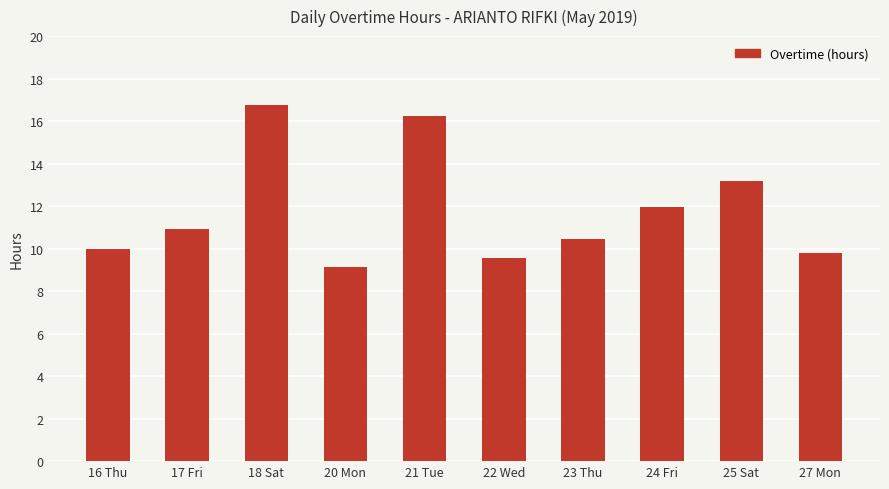

What is the change in value from 16 Thu to 20 Mon?

-0.8